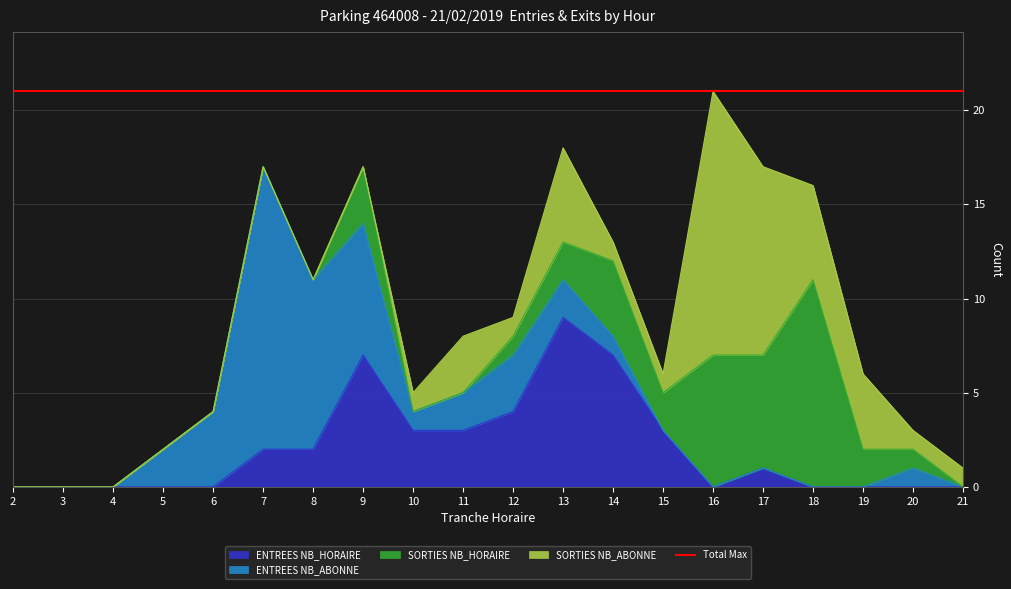

What is the total value across all series at 8?

11